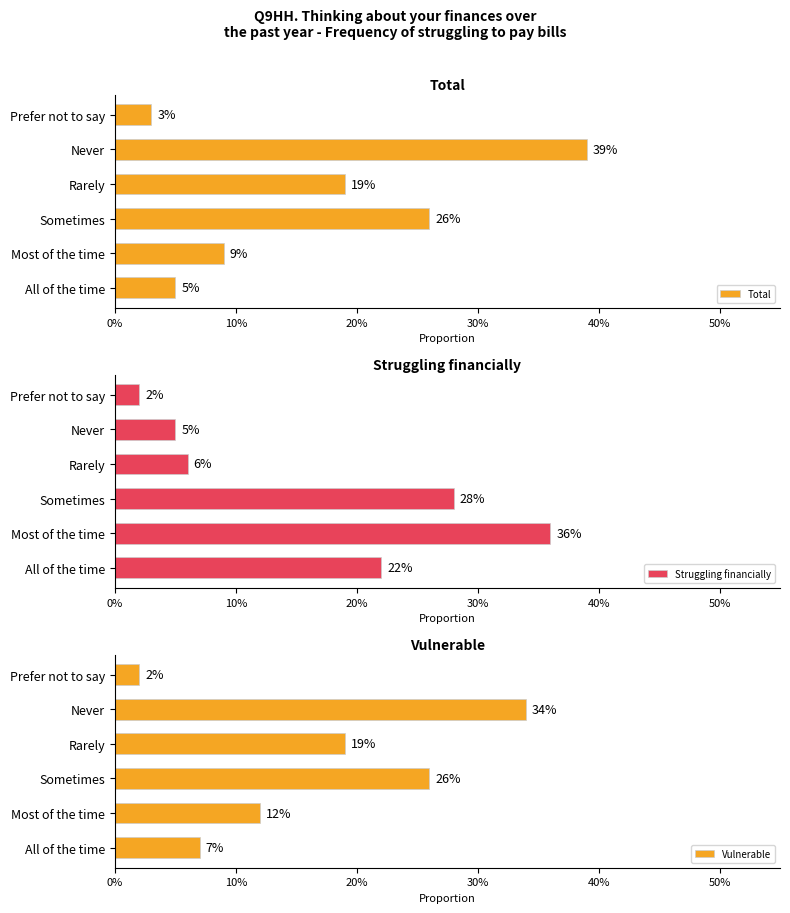

How many bars are there in each group?

3